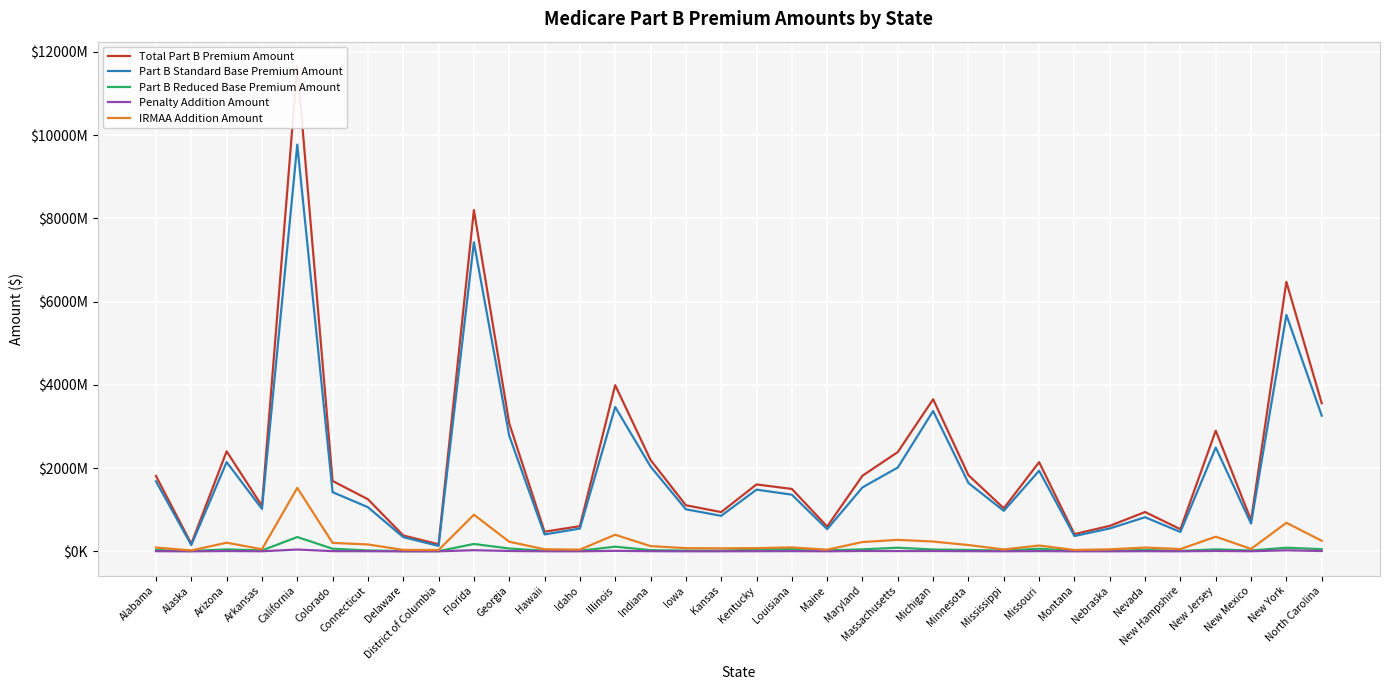

Reading left to right, list all the values displayed in this chart.

Total Part B Premium Amount: Alabama=1809824273	Alaska=181667087	Arizona=2402160336	Arkansas=1091276279	California=11660099217	Colorado=1691163795	Connecticut=1251403775	Delaware=381872511	District of Columbia=169535502	Florida=8198655403	Georgia=3074954421	Hawaii=472039612	Idaho=604959280	Illinois=3991335935	Indiana=2195850488	Iowa=1107556796	Kansas=943306237	Kentucky=1606812955	Louisiana=1499832879	Maine=596424364	Maryland=1816920482	Massachusetts=2385217798	Michigan=3653342325	Minnesota=1828410165	Mississippi=1034777202	Missouri=2141992117	Montana=414004130	Nebraska=612650783	Nevada=944466641	New Hampshire=531069802	New Jersey=2899018421	New Mexico=748376832	New York=6473657018	North Carolina=3555882547
Part B Standard Base Premium Amount: Alabama=1682745627	Alaska=150442563	Arizona=2144386477	Arkansas=1019391247	California=9770744187	Colorado=1422077954	Connecticut=1060717927	Delaware=341576723	District of Columbia=130425440	Florida=7423897177	Georgia=2778070672	Hawaii=406625033	Idaho=547193440	Illinois=3467327105	Indiana=2038706435	Iowa=1010399296	Kansas=853709435	Kentucky=1482640049	Louisiana=1361534368	Maine=533698356	Maryland=1536359239	Massachusetts=2014017286	Michigan=3370530419	Minnesota=1641148834	Mississippi=973577340	Missouri=1936152066	Montana=368156806	Nebraska=550220352	Nevada=820010983	New Hampshire=465095923	New Jersey=2493536191	New Mexico=667556167	New York=5679585063	North Carolina=3259908672
Part B Reduced Base Premium Amount: Alabama=32431231	Alaska=8677711	Arizona=47493646	Arkansas=21851539	California=343332325	Colorado=63850140	Connecticut=21836471	Delaware=5091668	District of Columbia=5625009	Florida=177579744	Georgia=68581154	Hawaii=14004862	Idaho=14803053	Illinois=112790614	Indiana=29093395	Iowa=18946758	Kansas=16791427	Kentucky=44120726	Louisiana=59667613	Maine=23265145	Maryland=48466112	Massachusetts=87350018	Michigan=44013288	Minnesota=34390207	Mississippi=18326123	Missouri=62801455	Montana=12643103	Nebraska=12803678	Nevada=33395386	New Hampshire=11189426	New Jersey=47906928	New Mexico=20394776	New York=87051164	North Carolina=53336092
Penalty Addition Amount: Alabama=4291323	Alaska=840820	Arizona=8099089	Arkansas=2502722	California=43563382	Colorado=5138433	Connecticut=3582479	Delaware=991522	District of Columbia=1444742	Florida=27578372	Georgia=9192800	Hawaii=2029721	Idaho=1656219	Illinois=12518832	Indiana=4254334	Iowa=1594070	Kansas=1955296	Kentucky=3793567	Louisiana=5436599	Maine=1876937	Maryland=9233852	Massachusetts=7563607	Michigan=8206527	Minnesota=4259280	Mississippi=2342722	Missouri=5810158	Montana=1338548	Nebraska=1259770	Nevada=4284700	New Hampshire=1621805	New Jersey=10156097	New Mexico=3126614	New York=25557443	North Carolina=8443339
IRMAA Addition Amount: Alabama=91919912	Alaska=21721480	Arizona=208049851	Arkansas=51095793	California=1524351982	Colorado=202942157	Connecticut=165913438	Delaware=34426051	District of Columbia=32139815	Florida=880690727	Georgia=231068417	Hawaii=49412729	Idaho=41363274	Illinois=399381259	Indiana=125791436	Iowa=76920882	Kansas=72062693	Kentucky=77608998	Louisiana=94310323	Maine=39661978	Maryland=224138982	Massachusetts=276600547	Michigan=235268691	Minnesota=151130030	Mississippi=45731900	Missouri=140231358	Montana=32586762	Nebraska=48461403	Nevada=91437452	New Hampshire=54156717	New Jersey=352119121	New Mexico=58697094	New York=686483395	North Carolina=253861472